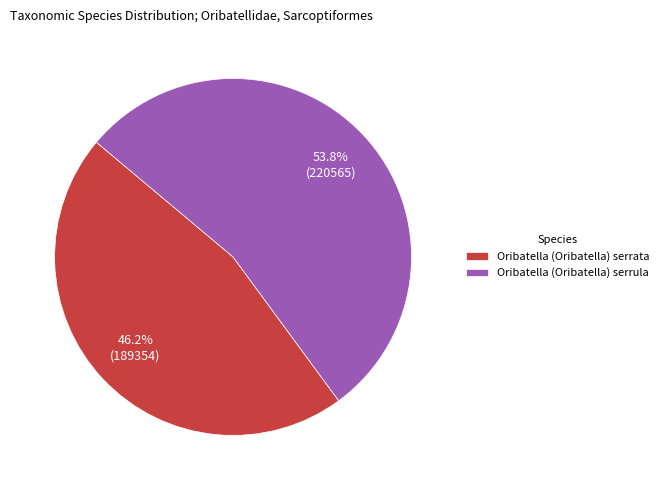

True or false: Oribatella (Oribatella) serrata accounts for 46% of the total.

True